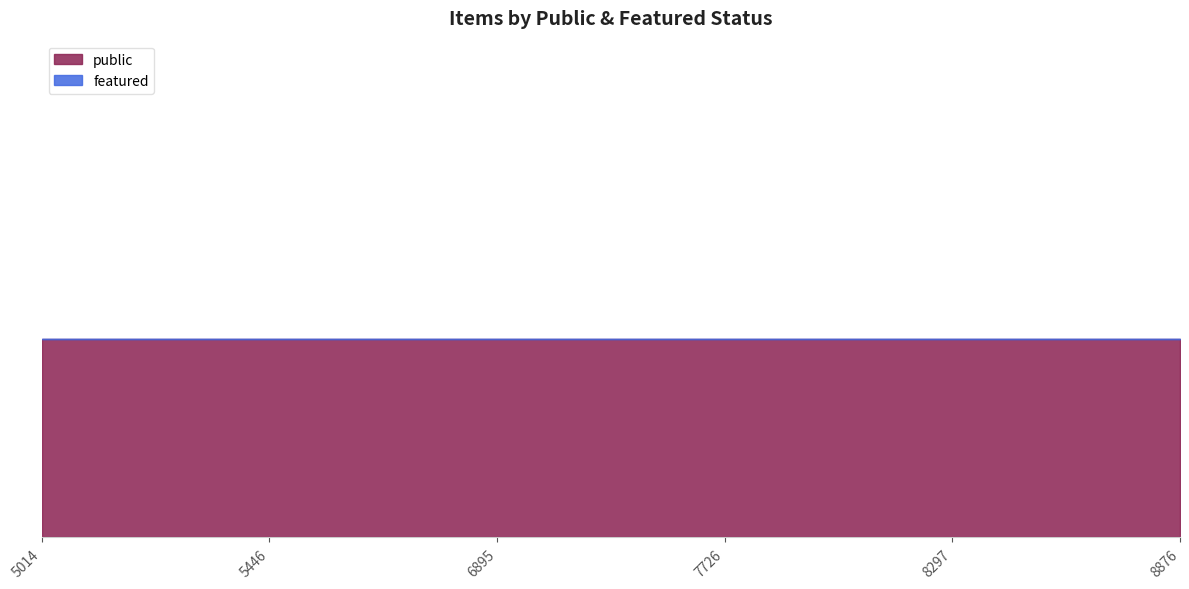

At how many categories does at least one series exceed 0?

6